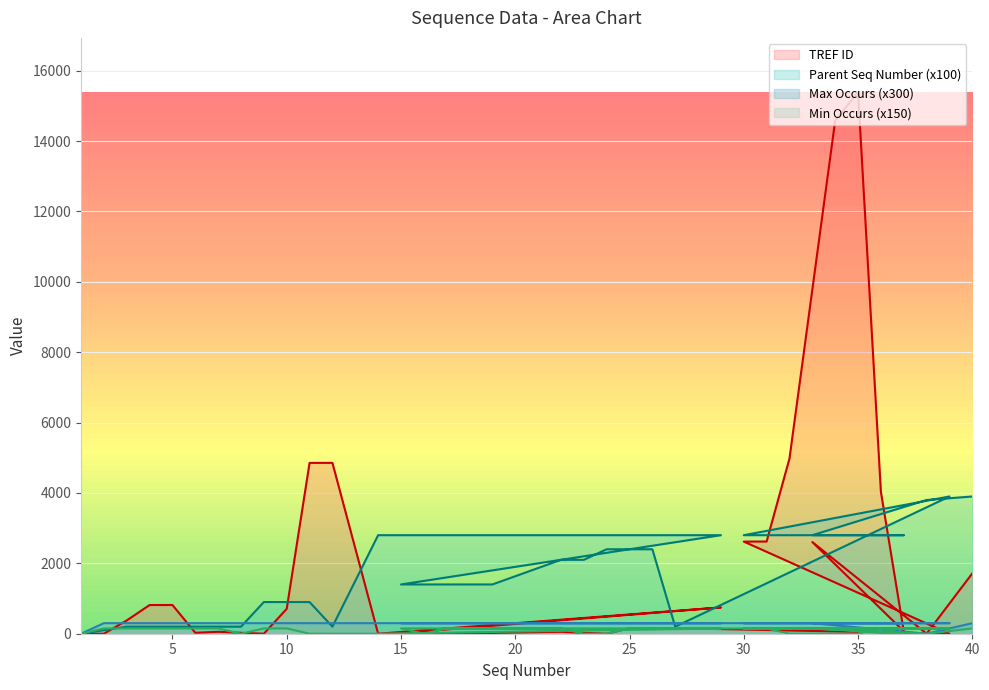

What are all the series names shown in the legend?

Parent Seq Number, TREF ID, Max Occurs, Min Occurs